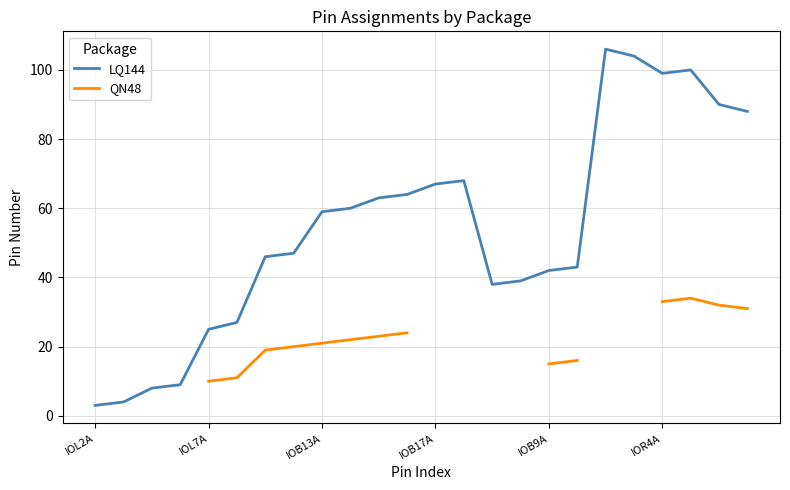

The LQ144 series shows 1.7 at IOL2A. True or false?

False